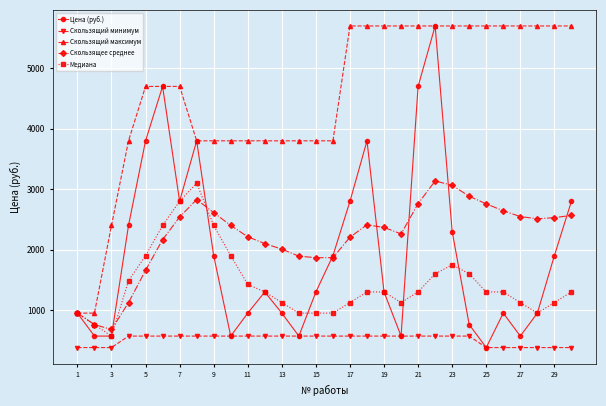

What is the value of the Цена (руб.) point at the 26th from the left?

950